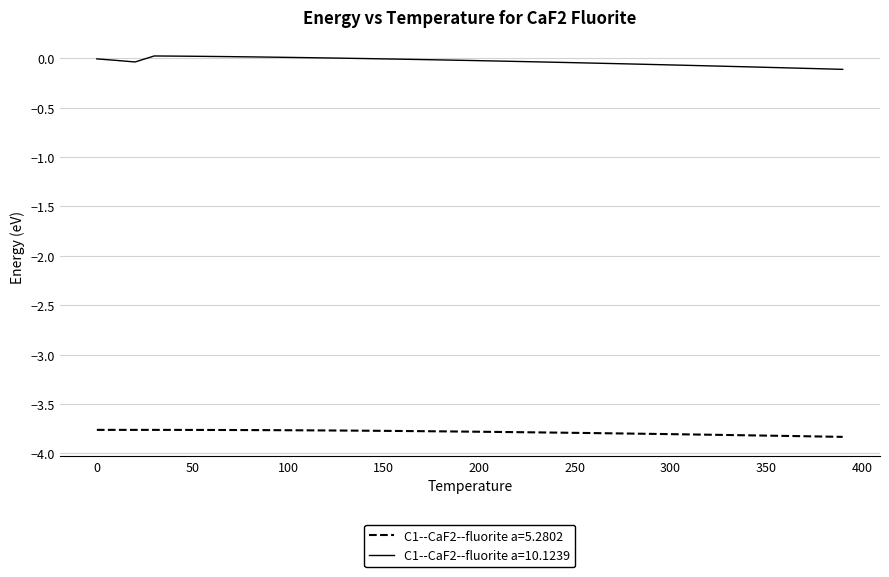

Which series has the largest total across all categories?

C1--CaF2--fluorite a=10.1239